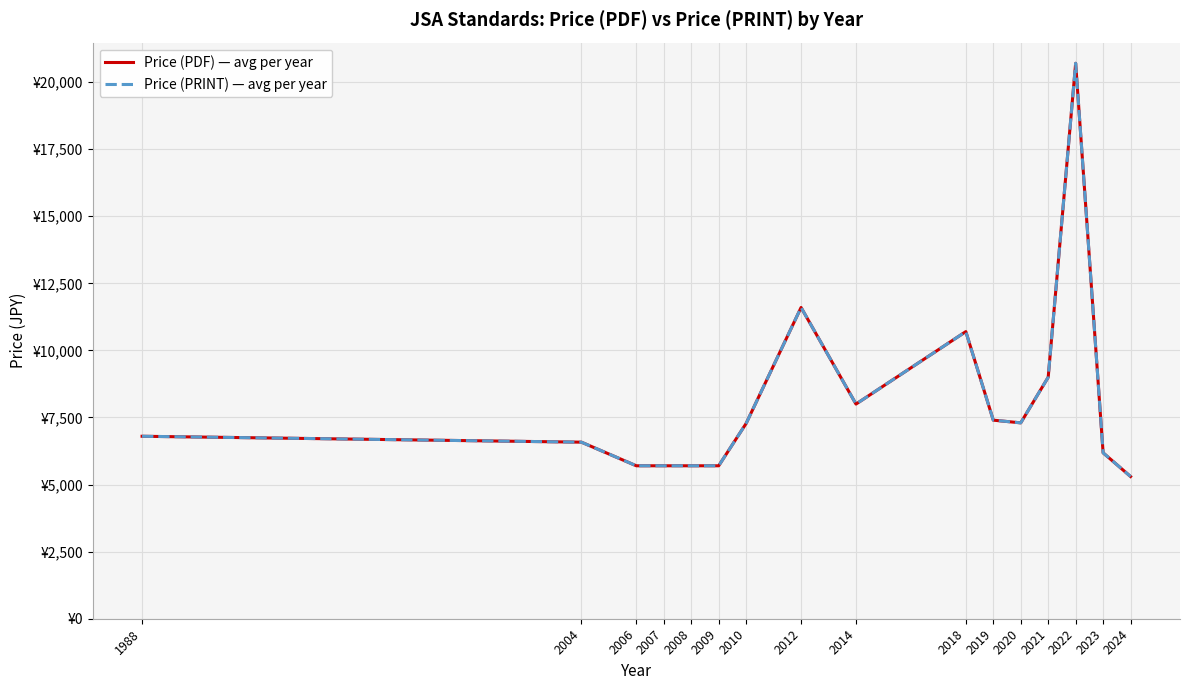

True or false: Price (PDF) — avg per year and Price (PRINT) — avg per year cross at least once.

False